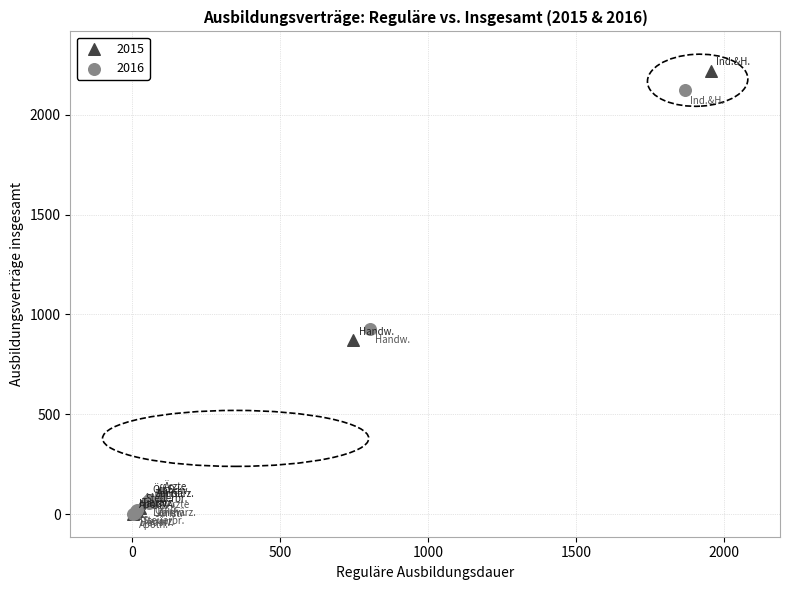

Which series reaches the maximum Y coordinate?

2015